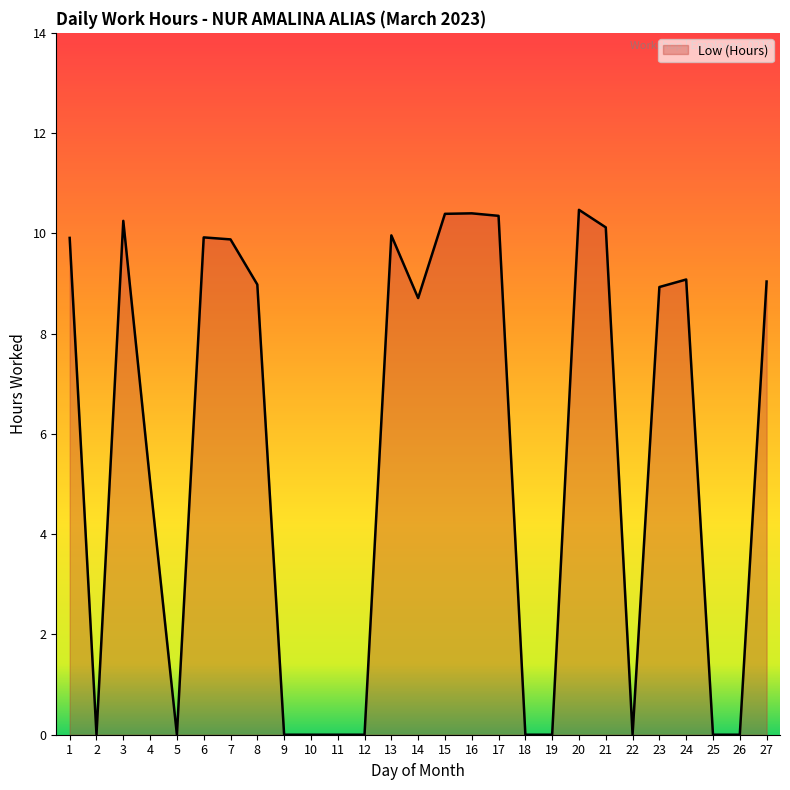

What is the greatest value displayed?

10.5